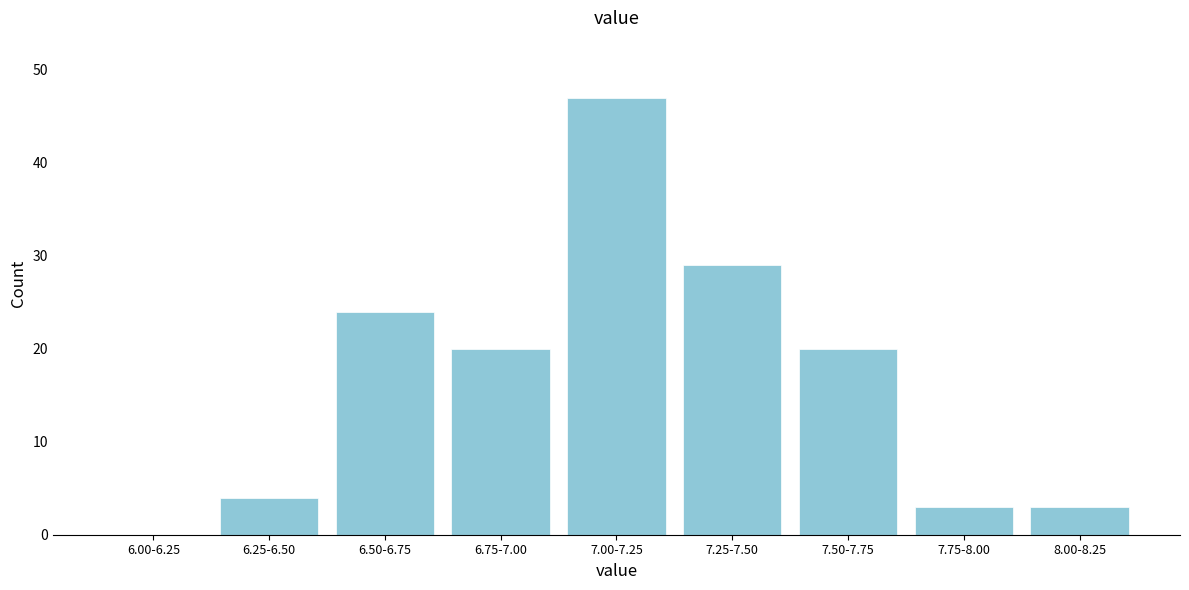

Reading left to right, list all the values displayed in this chart.

6.00-6.25=0	6.25-6.50=4	6.50-6.75=24	6.75-7.00=20	7.00-7.25=47	7.25-7.50=29	7.50-7.75=20	7.75-8.00=3	8.00-8.25=3